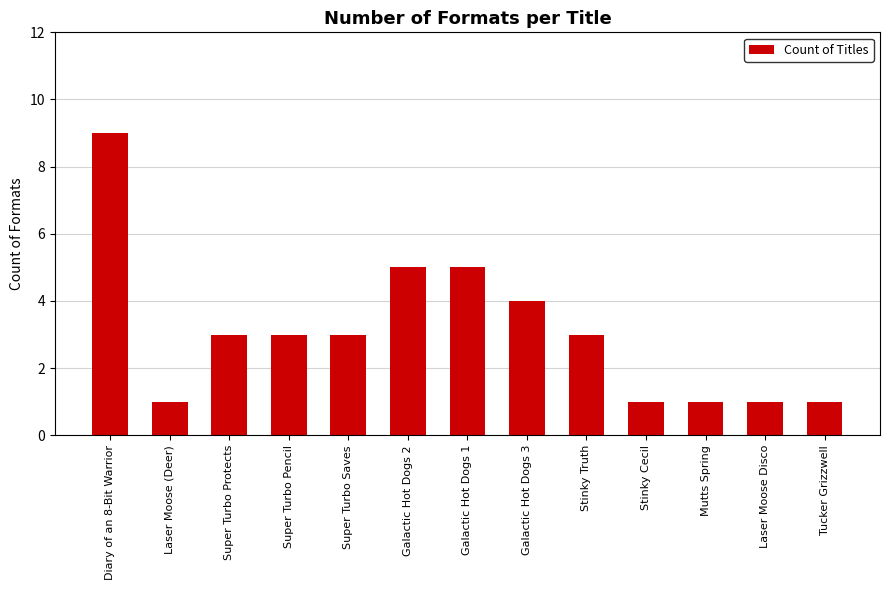

The value at Super Turbo Protects is 5. True or false?

False